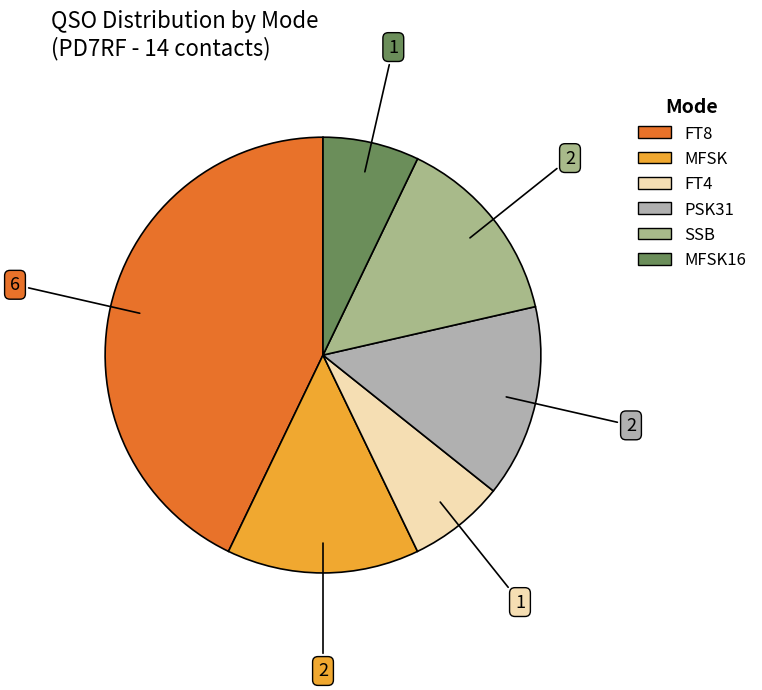

Is there a majority slice in this chart?

No